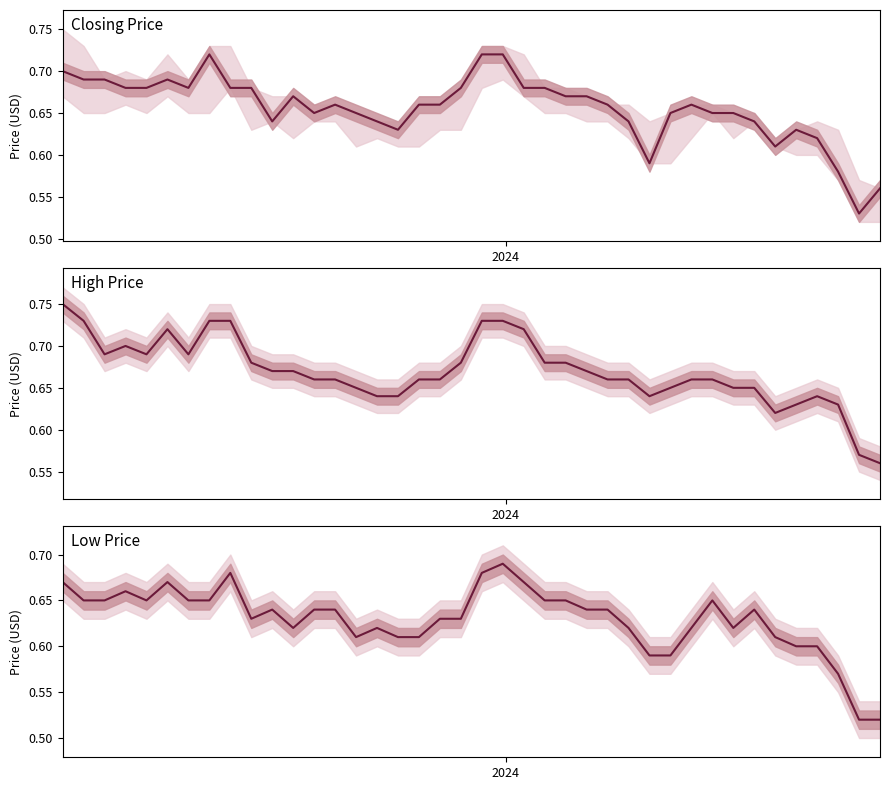

List the series in order of their overall mean, highest first.

High Price, Closing Price, Low Price